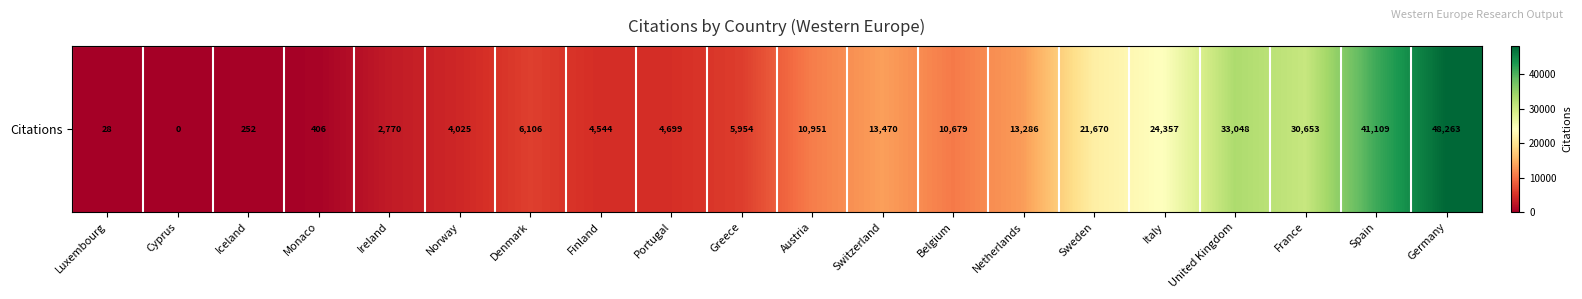

Reading left to right, transcribe all the data shown in this chart.

Luxembourg=28	Cyprus=0	Iceland=252	Monaco=406	Ireland=2770	Norway=4025	Denmark=6106	Finland=4544	Portugal=4699	Greece=5954	Austria=10951	Switzerland=13470	Belgium=10679	Netherlands=13286	Sweden=21670	Italy=24357	United Kingdom=33048	France=30653	Spain=41109	Germany=48263